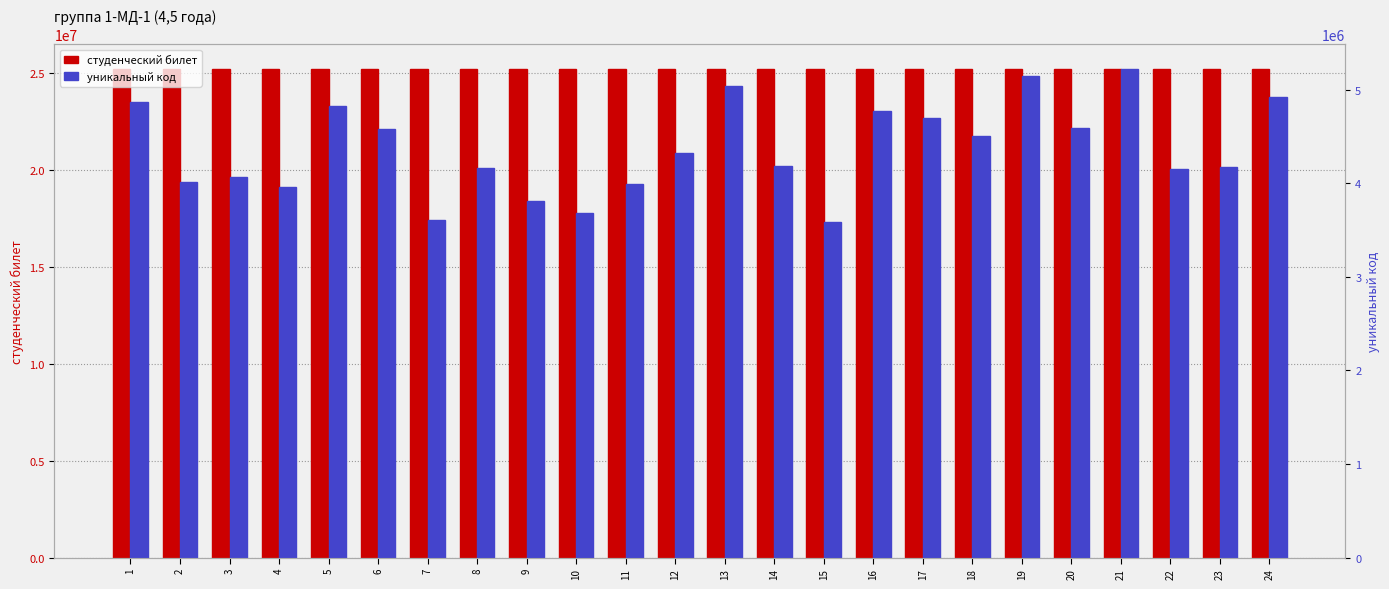

Which category has the highest value in the студенческий билет series?

24